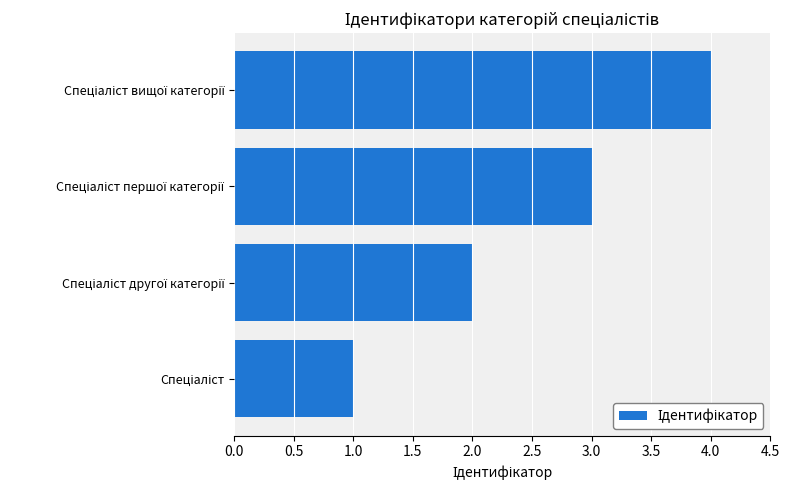

What is the maximum value shown in the chart?

4